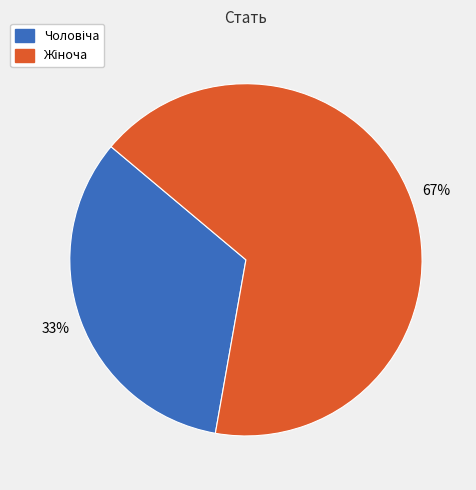

Count the number of slices in the pie.

2